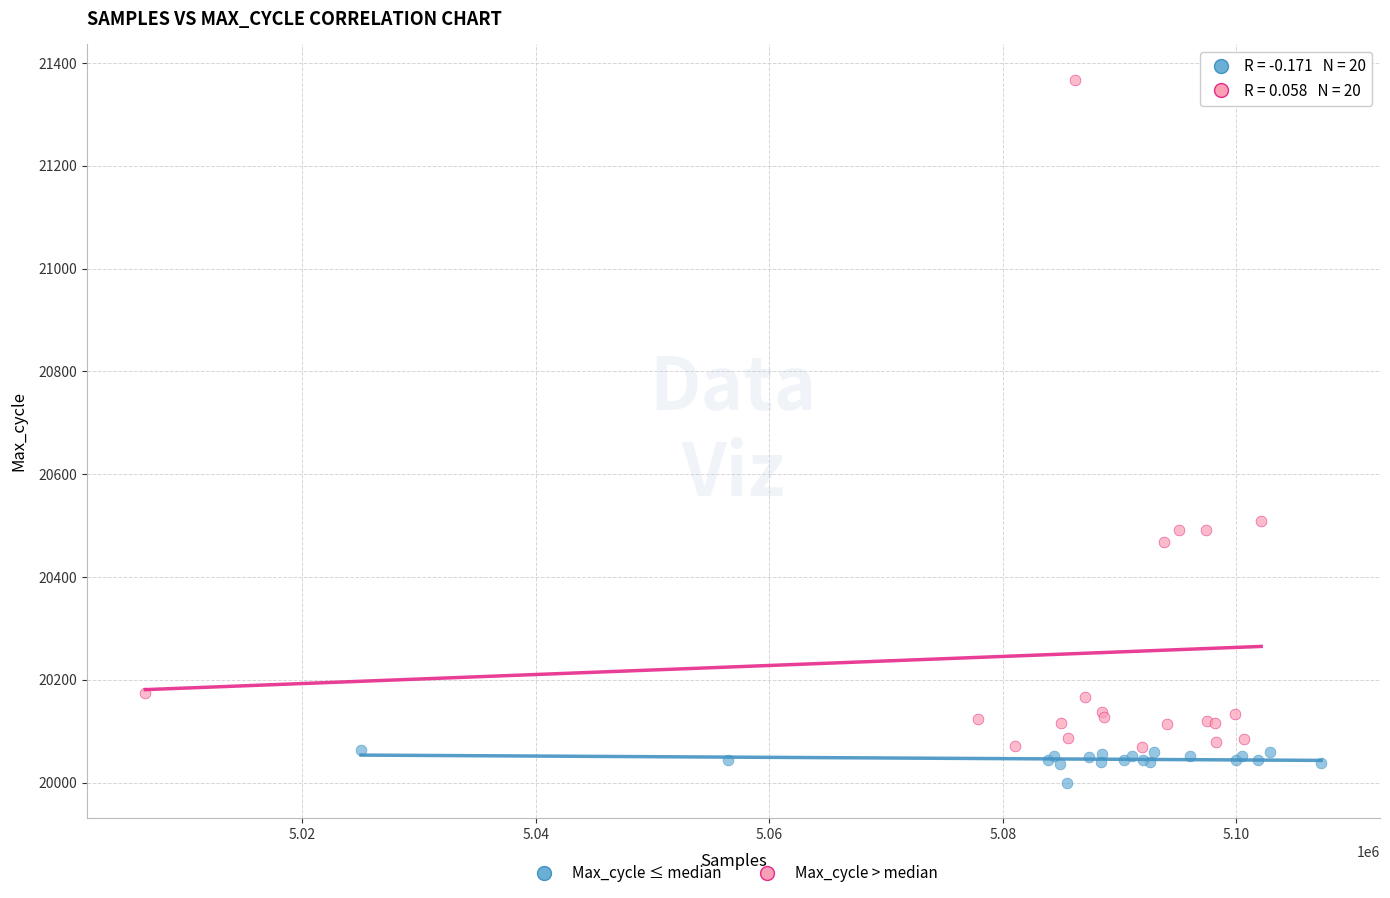

What are all the series names shown in the legend?

Max_cycle ≤ median, Max_cycle > median